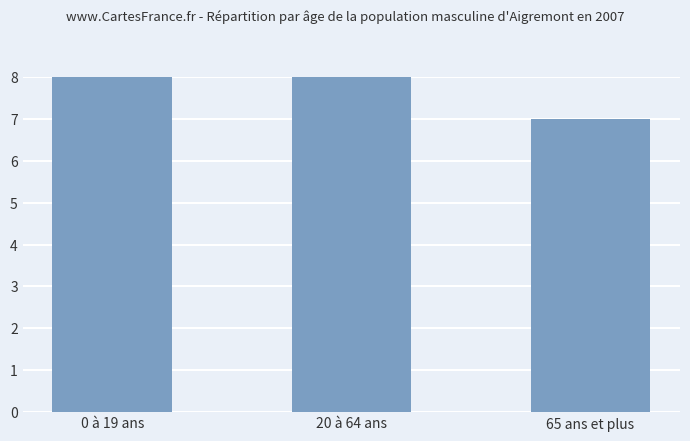

How many series are shown in this chart?

1